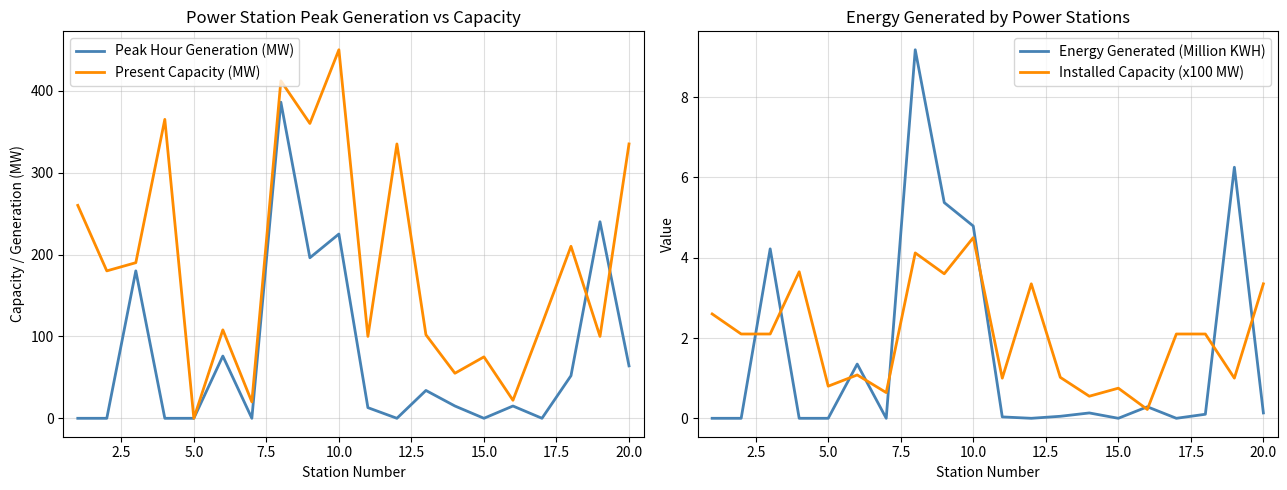

What is the maximum value for Installed Capacity (x100 MW)?

4.5